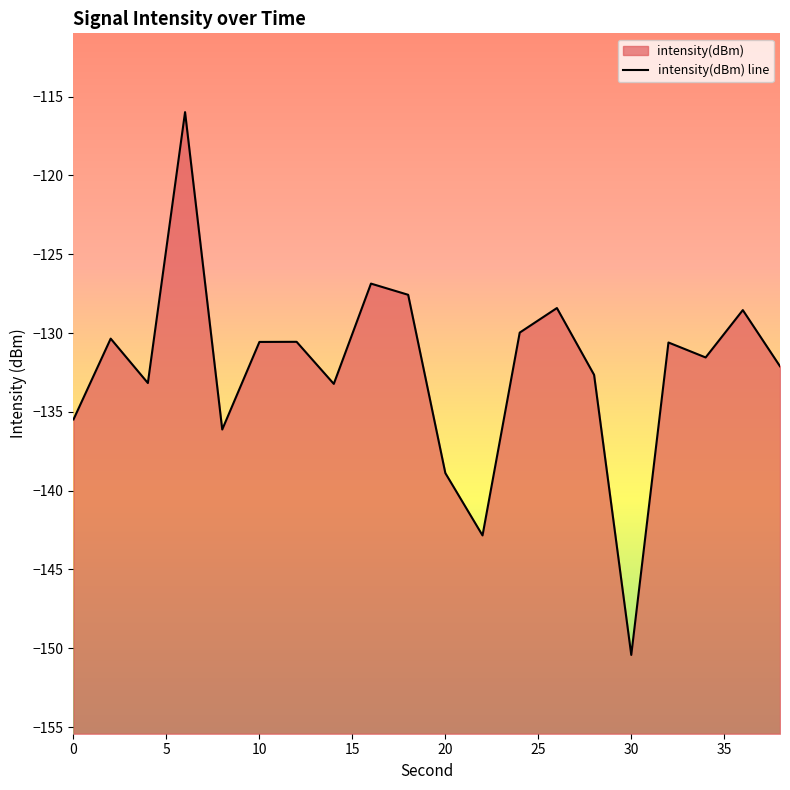

Where does the data first go above -130?

15